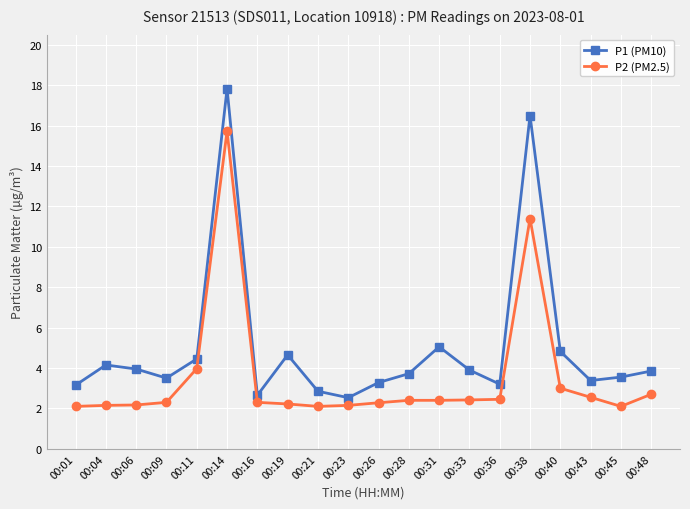

True or false: P2 (PM2.5) and P1 (PM10) cross at least once.

False